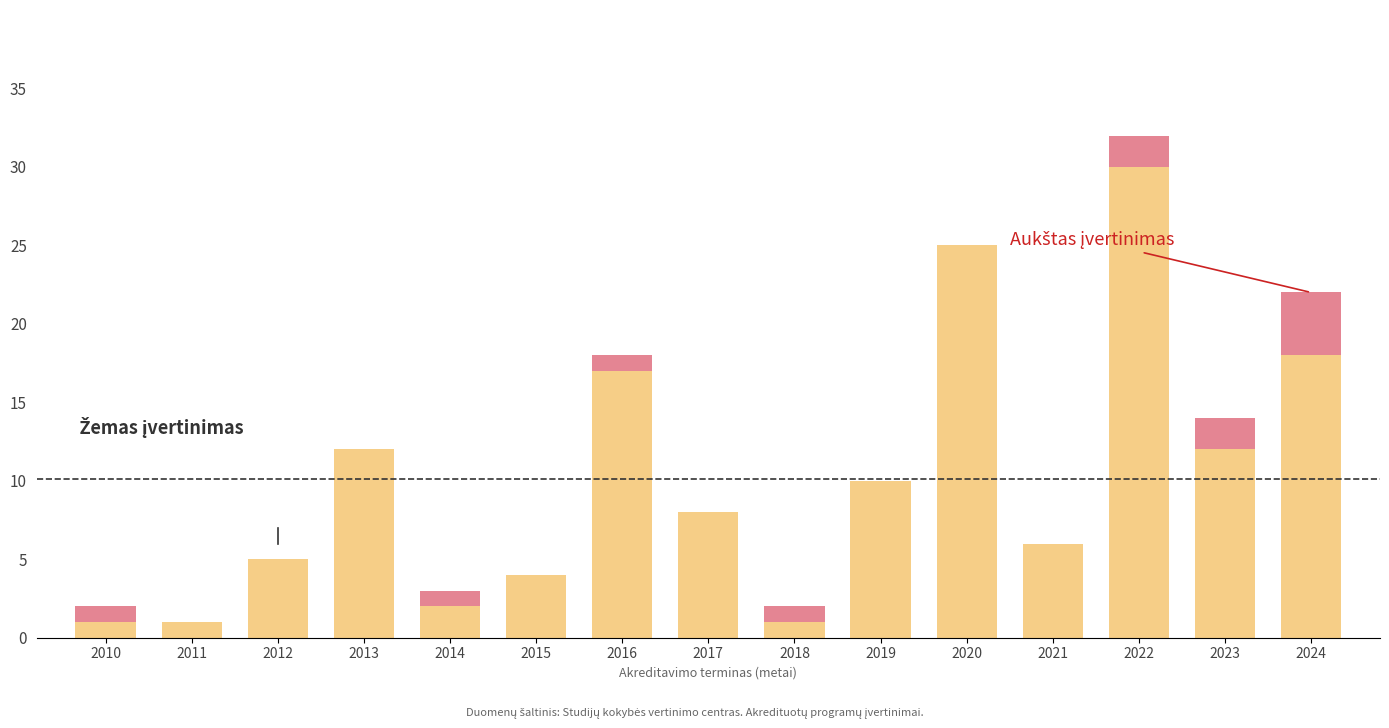

At which category is the sum across all series the highest?

2022